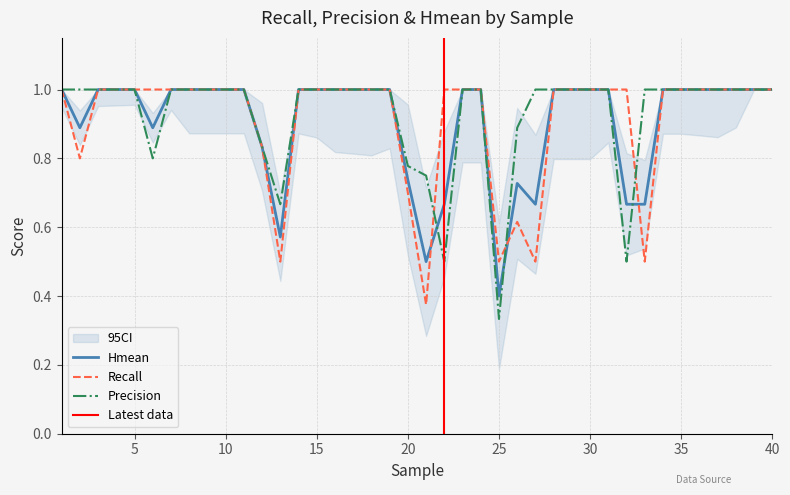

What is the value of the Hmean point at the 6th from the left?

0.9